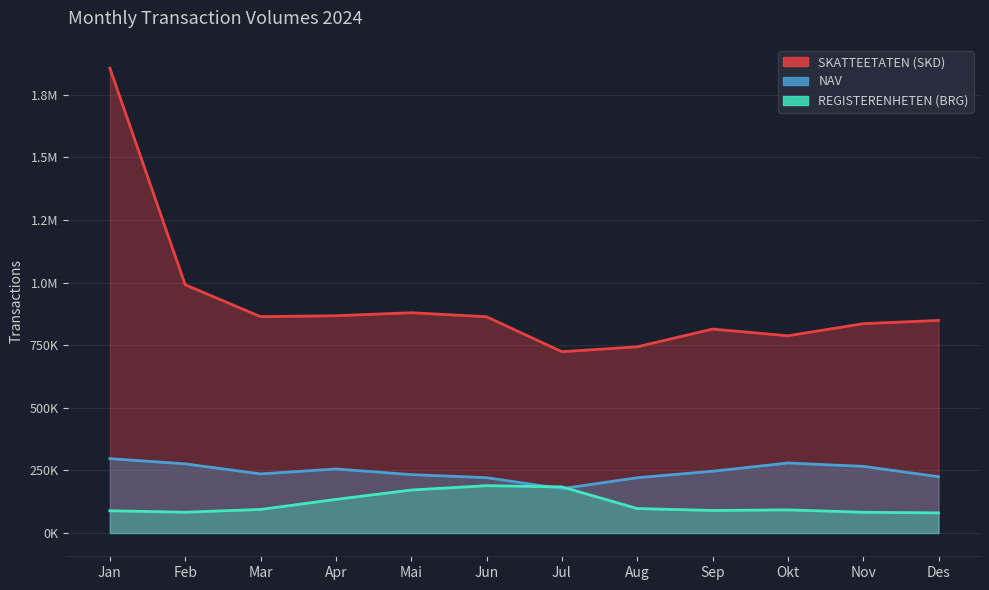

Which category has the highest value in the NAV series?

Jan